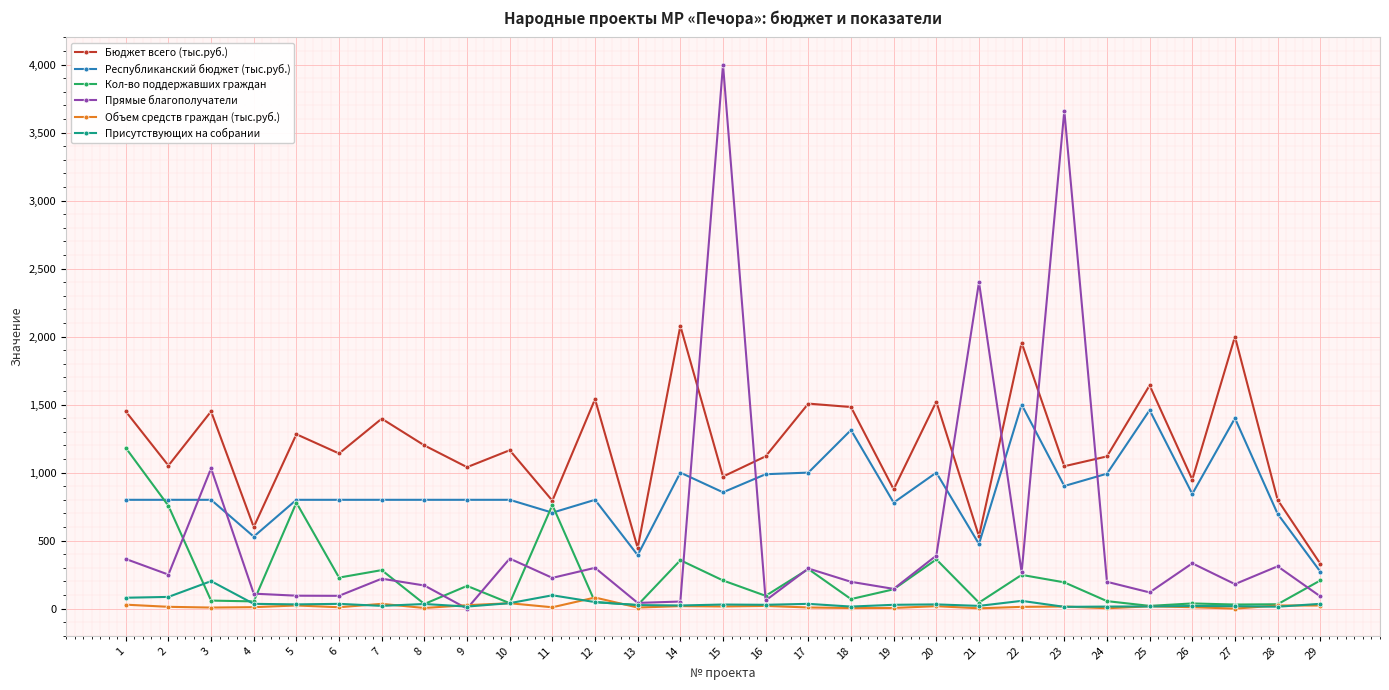

Which series changed the most between 11 and 21?

Прямые благополучатели